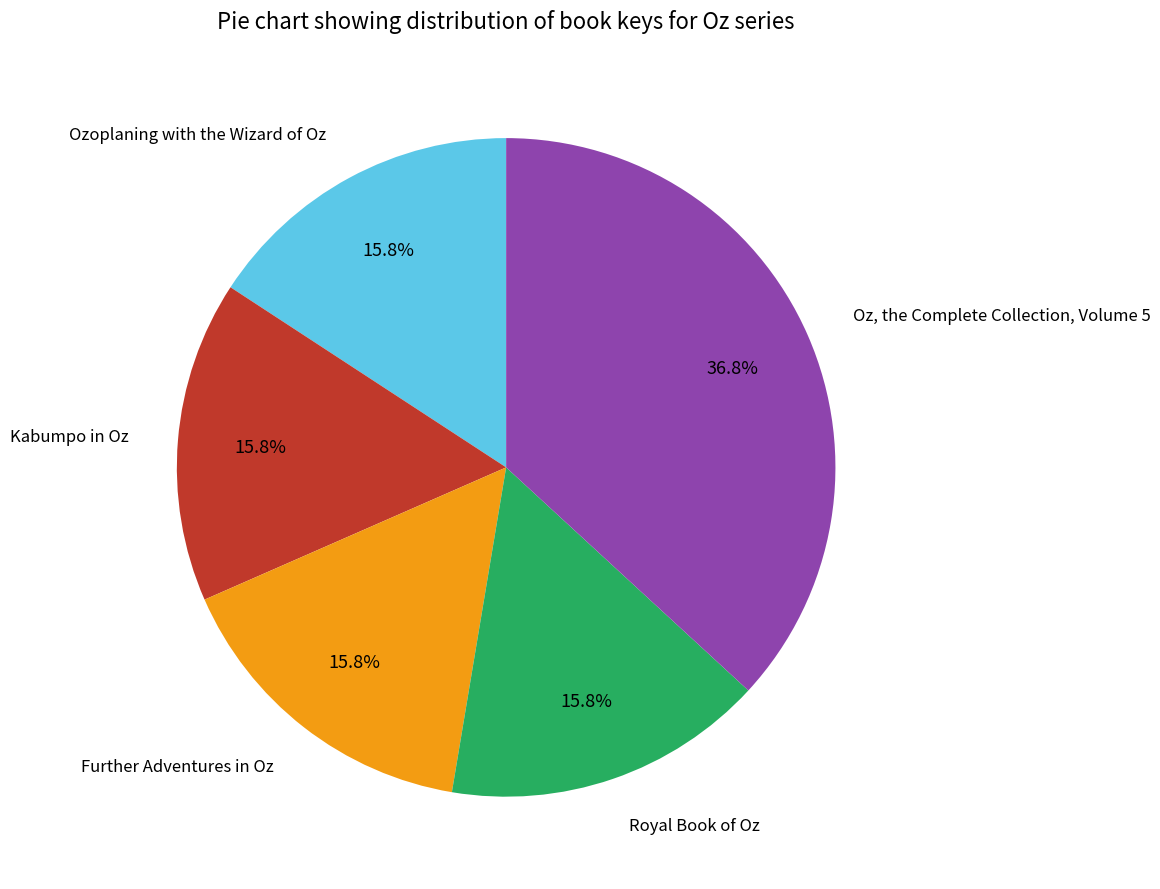

What is the largest slice in the pie chart?

Oz, the Complete Collection, Volume 5